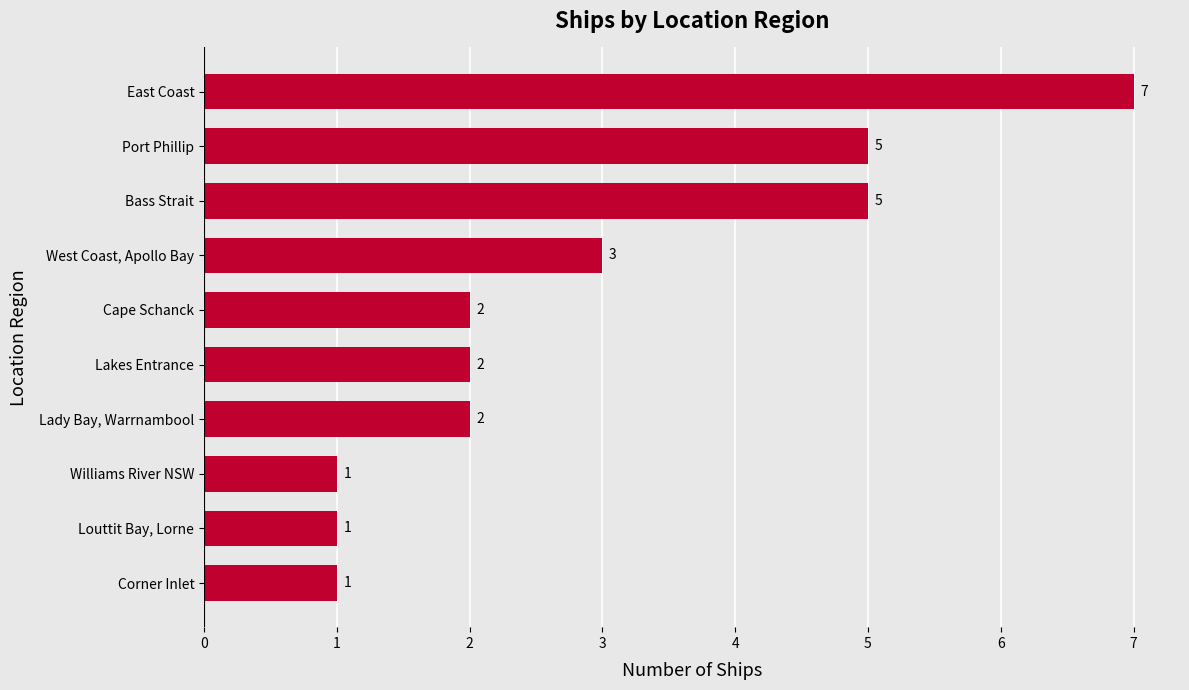

The value at Lakes Entrance is 3. True or false?

False